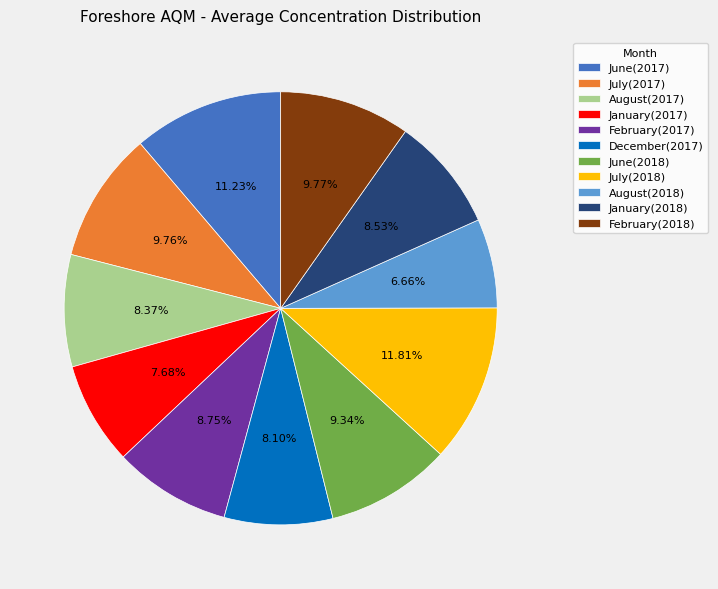

Approximately how many times larger is the value at December(2017) compared to February(2018)?

0.8